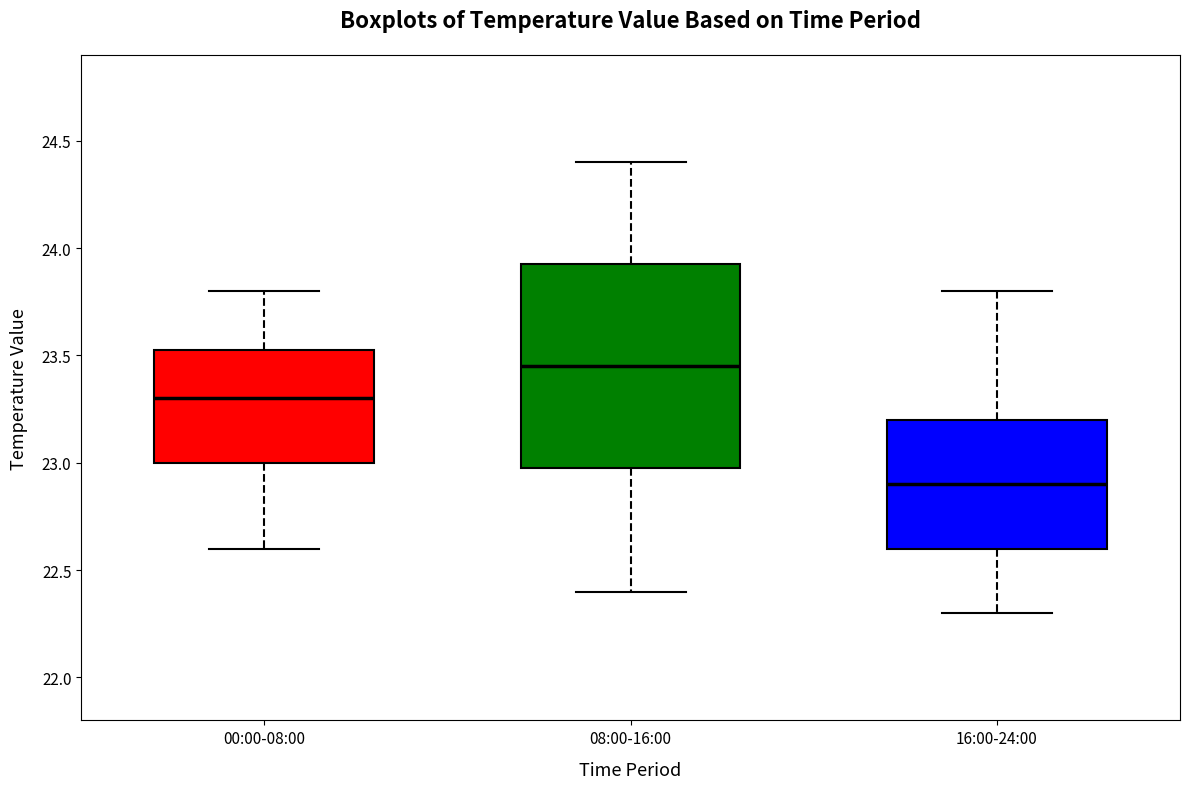

Which box is the tallest, from its lower edge to its upper edge?

08:00-16:00